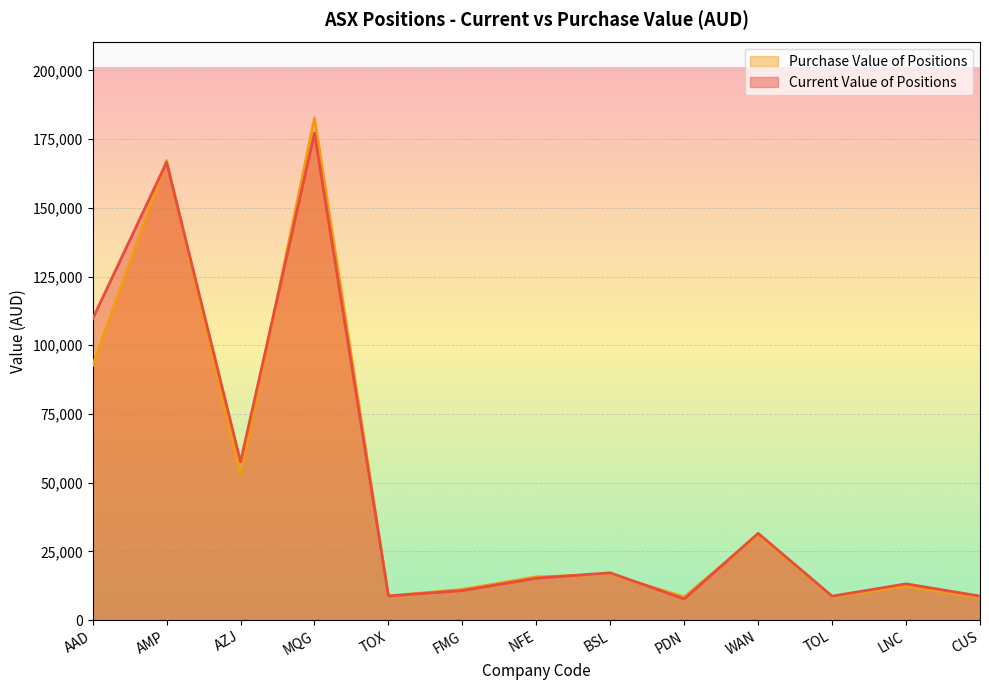

What is the total value across all series at PDN?

16099.2